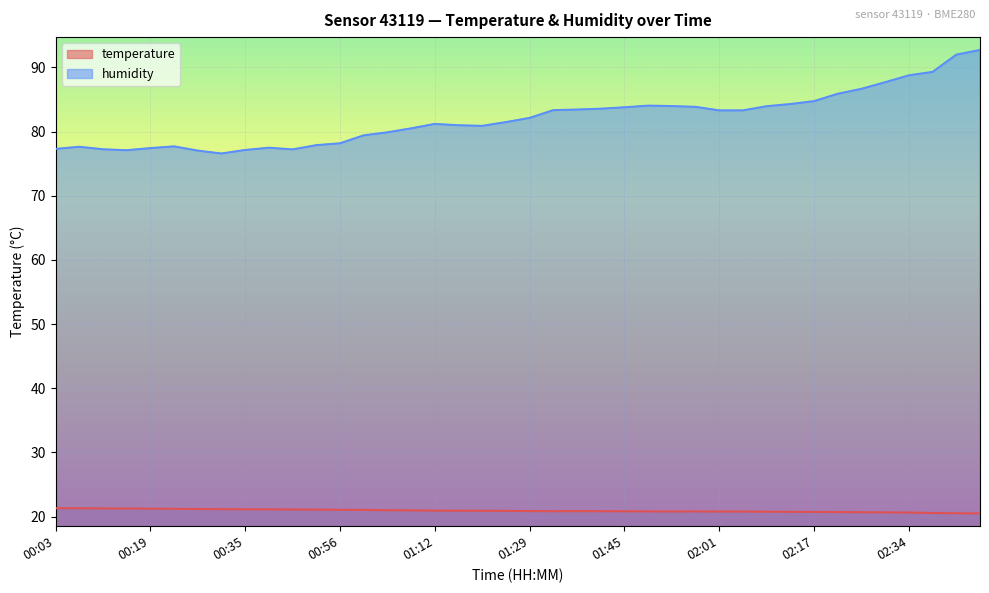

Count the number of categories in the chart.

40